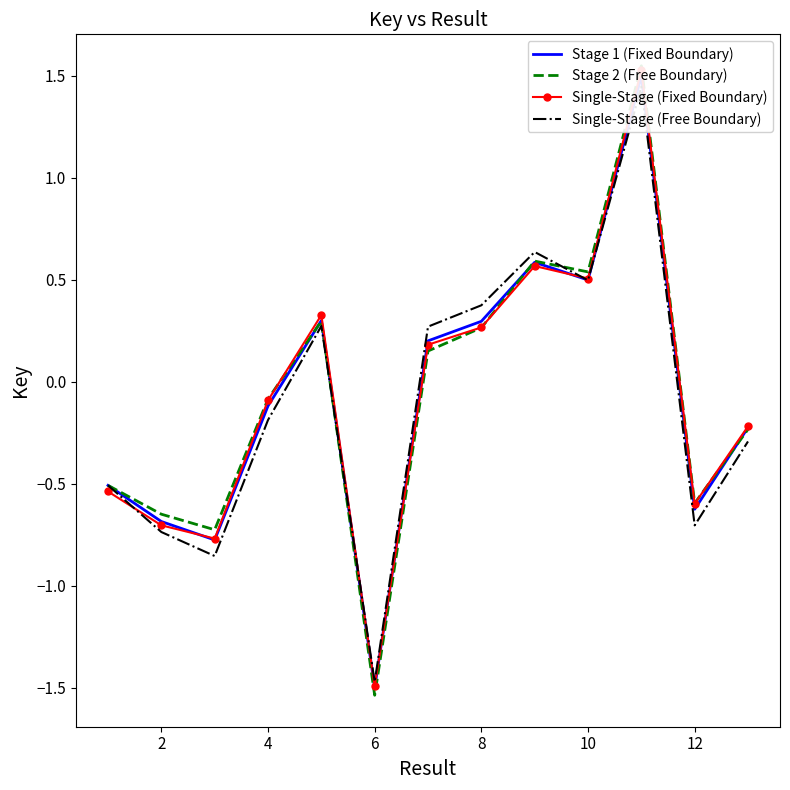

True or false: Single-Stage (Fixed Boundary) and Stage 2 (Free Boundary) intersect in this chart.

True